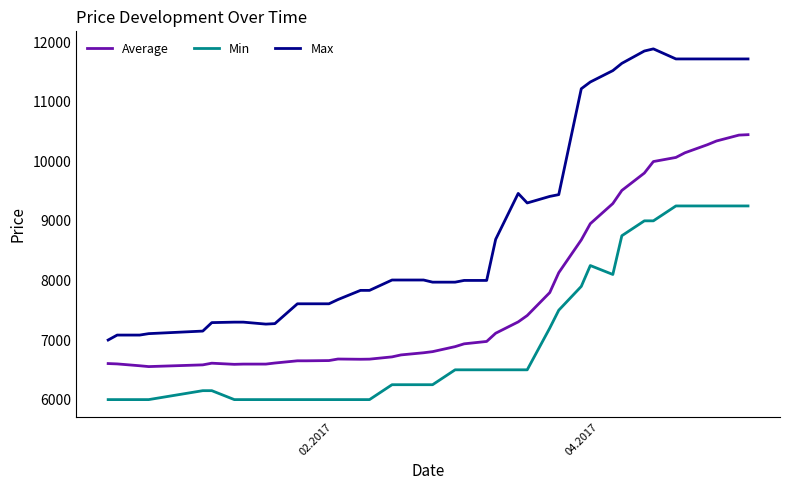

What are all the series names shown in the legend?

Average, Min, Max